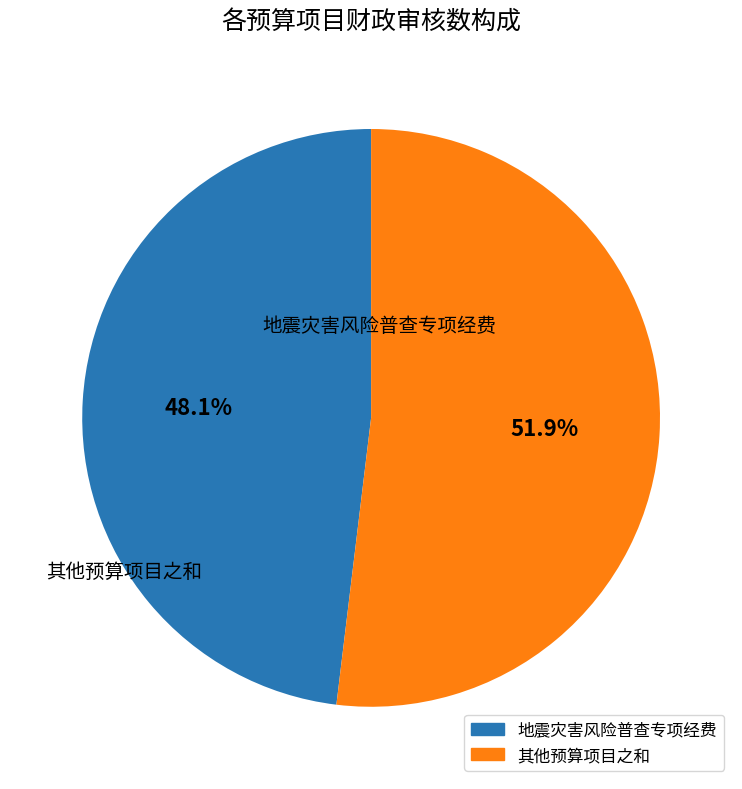

Is there any slice that represents more than half of the pie?

Yes